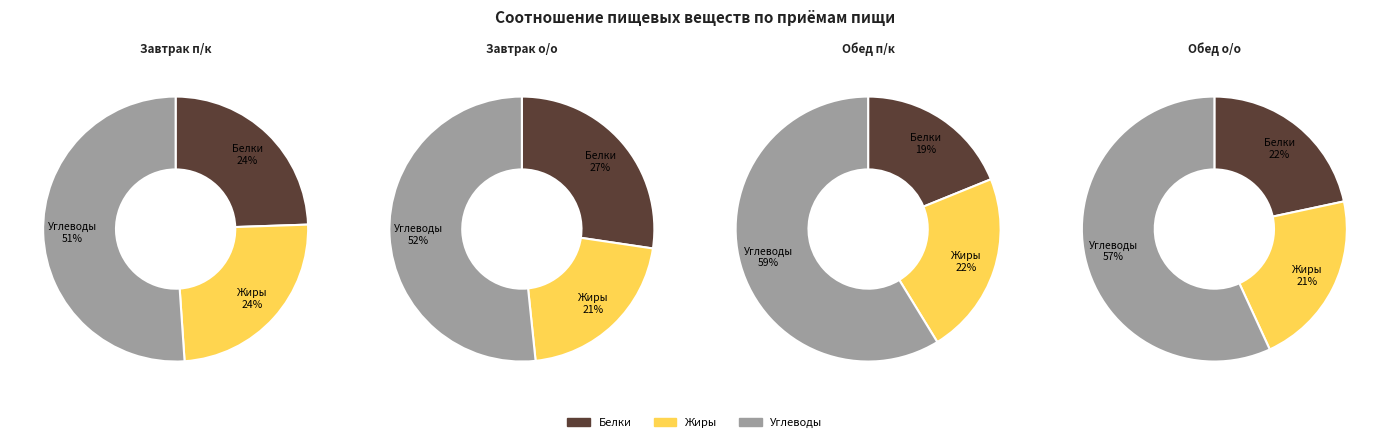

To the nearest percent, what portion does Белки represent?

27%